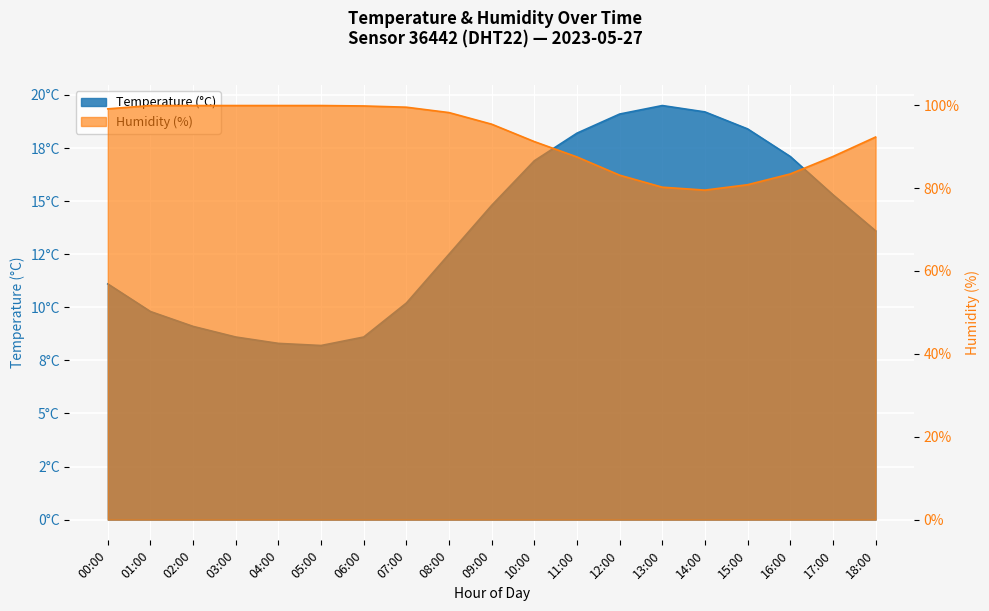

What is the lowest value of the humidity series?

79.5